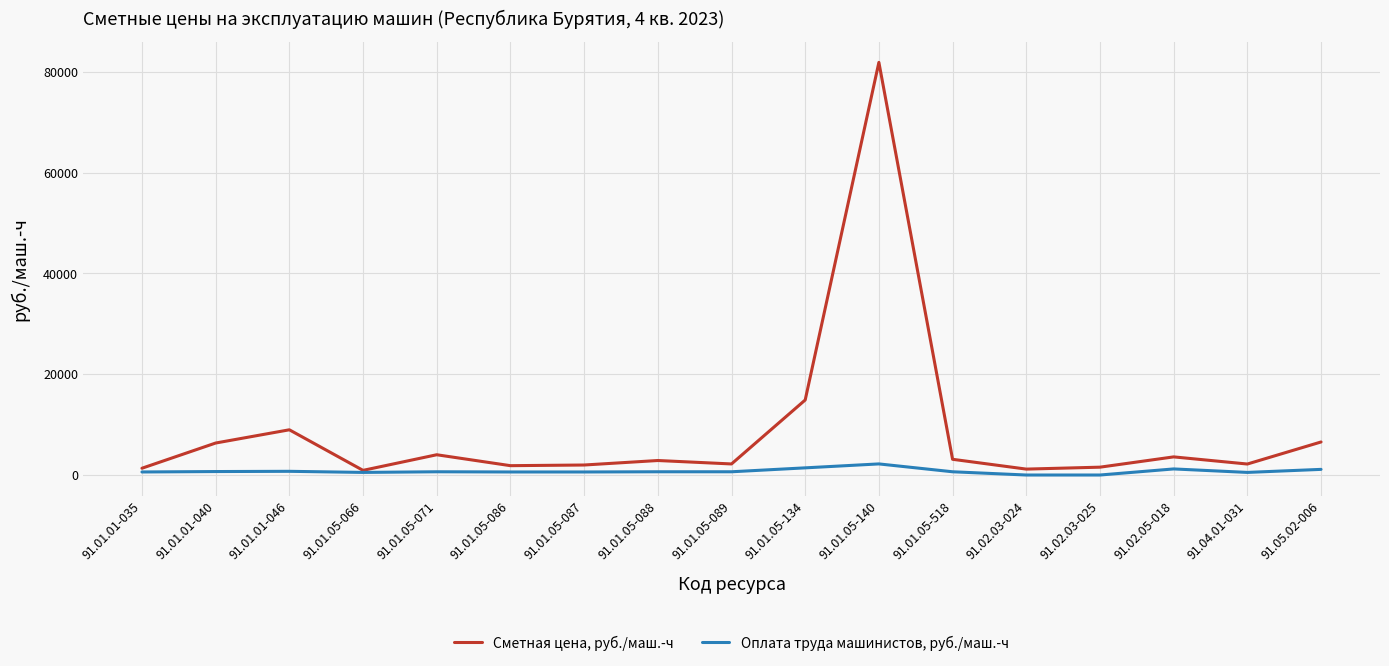

List the series in order of their peak value, lowest first.

Оплата труда машинистов, руб./маш.-ч, Сметная цена, руб./маш.-ч